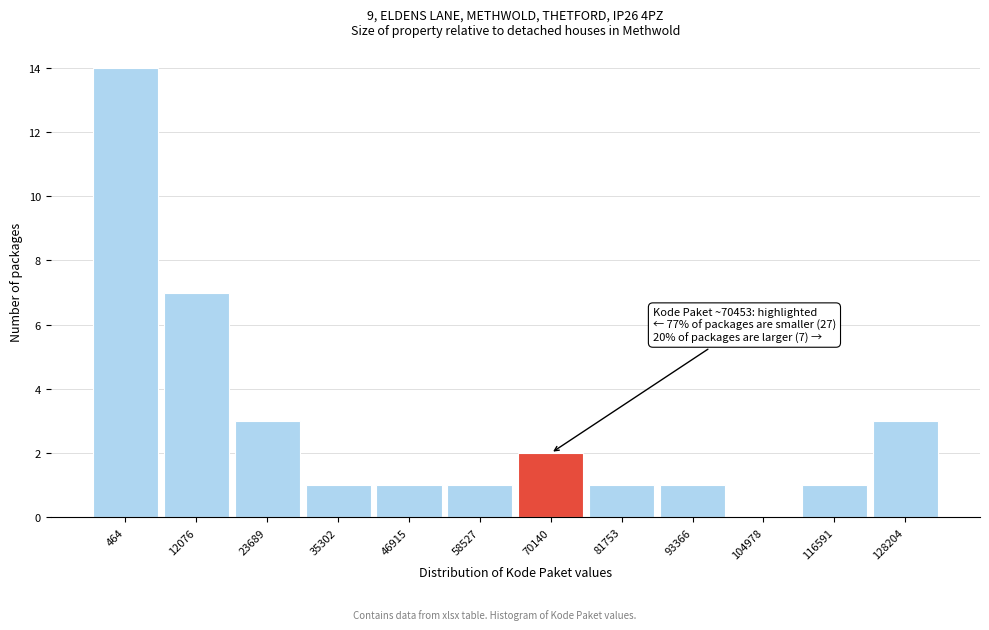

Reading right to left, list all the values displayed in this chart.

128204=3	116591=1	104978=0	93366=1	81753=1	70140=2	58527=1	46915=1	35302=1	23689=3	12076=7	464=14